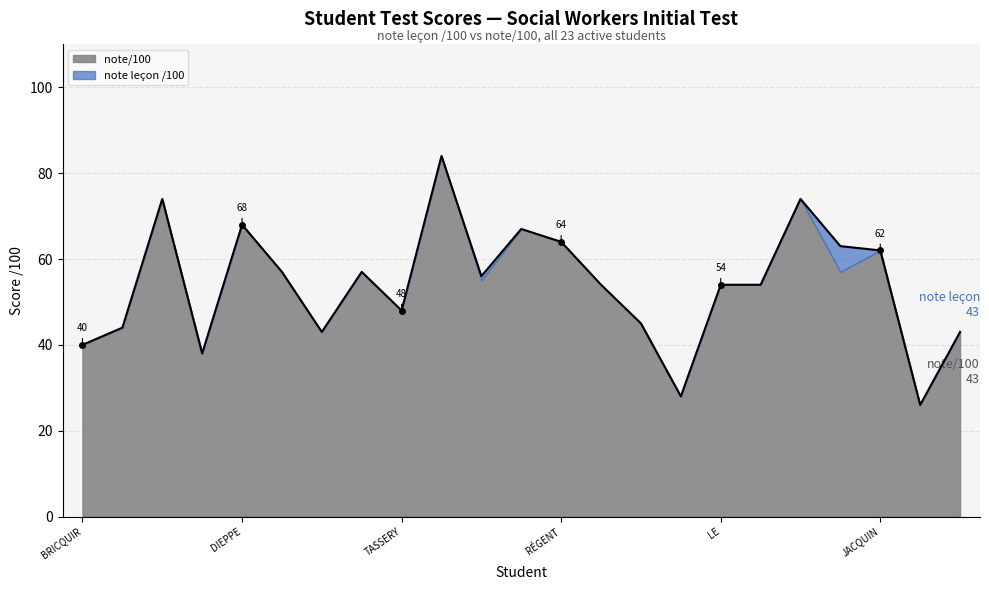

What is the sum of the values at IDRISSOU and RYBAK?

93